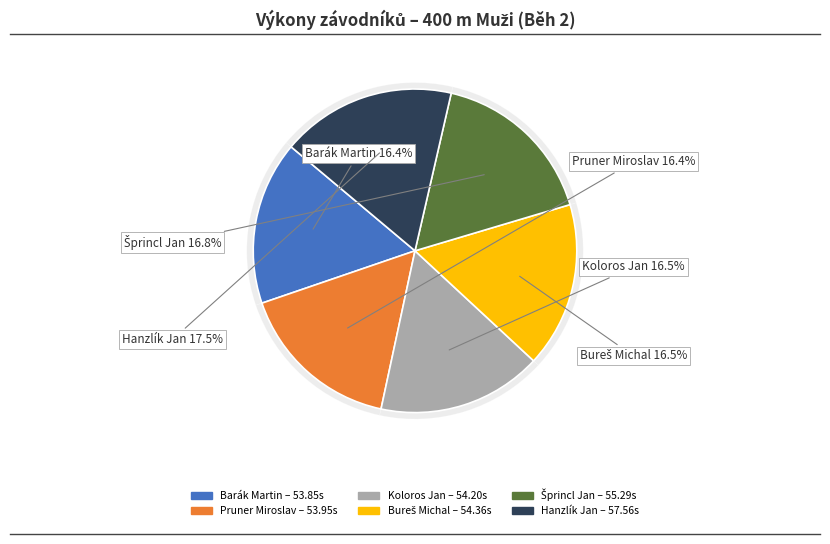

How many slices are in this pie chart?

6